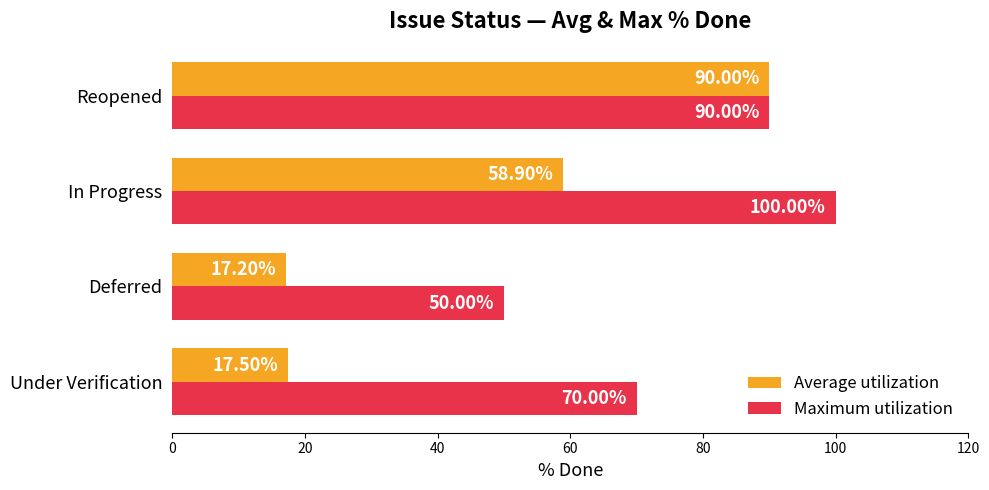

At which category does the chart reach its minimum across all series?

Deferred